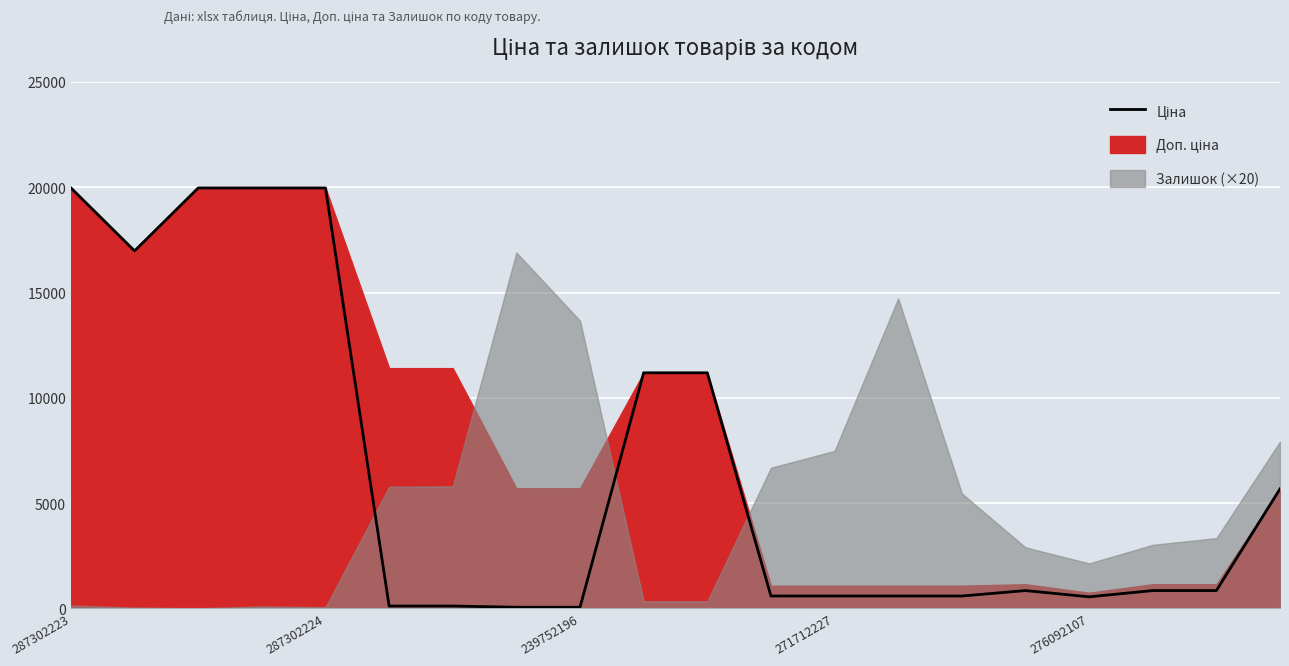

Where does the data first go above 848?

287302223